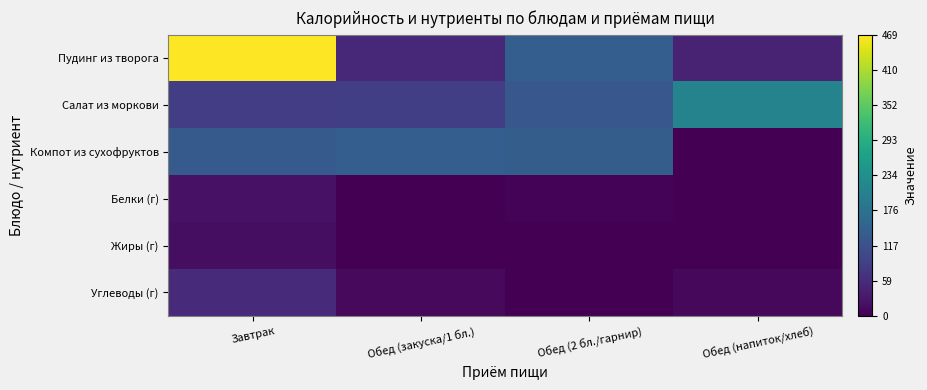

Count the number of data series in this chart.

6